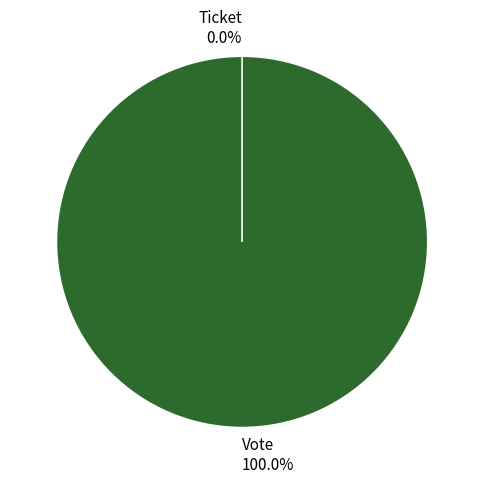

Which slice is the smallest?

Ticket